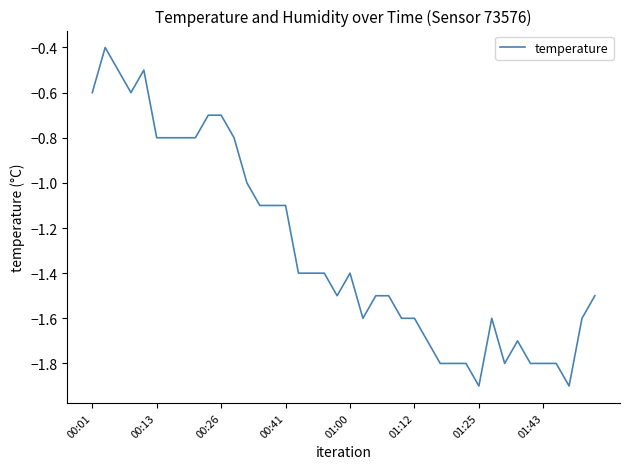

What is the minimum value shown in the chart?

-1.9